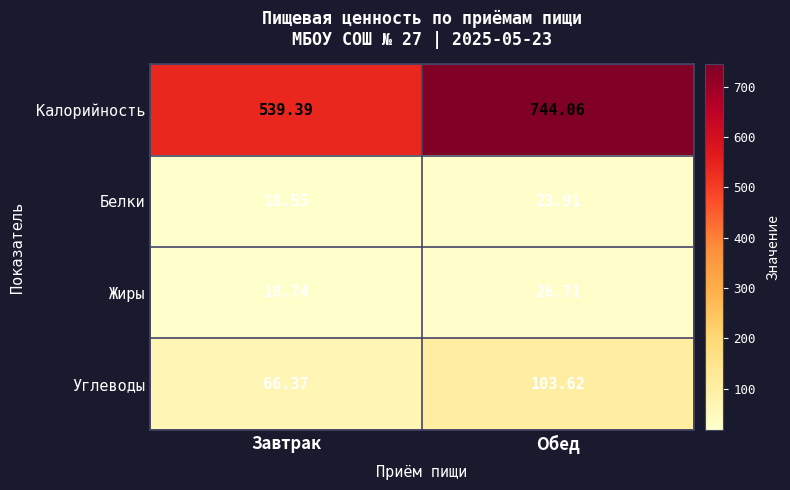

At how many categories does at least one series exceed 169?

2